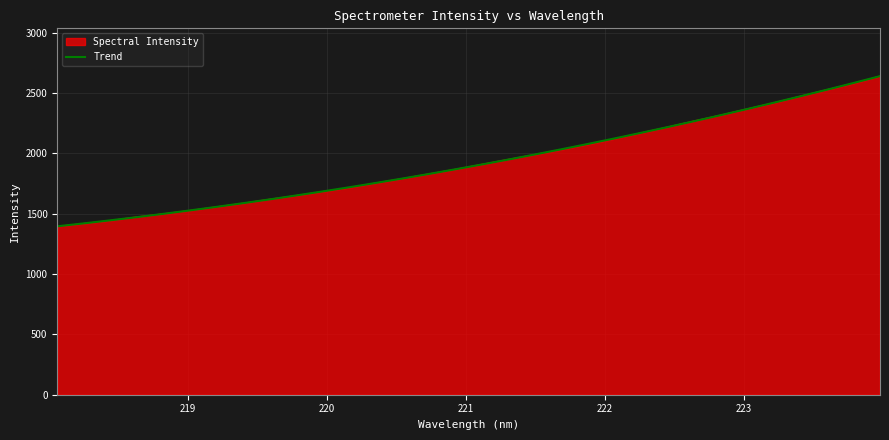

What is the greatest value displayed?

2640.5